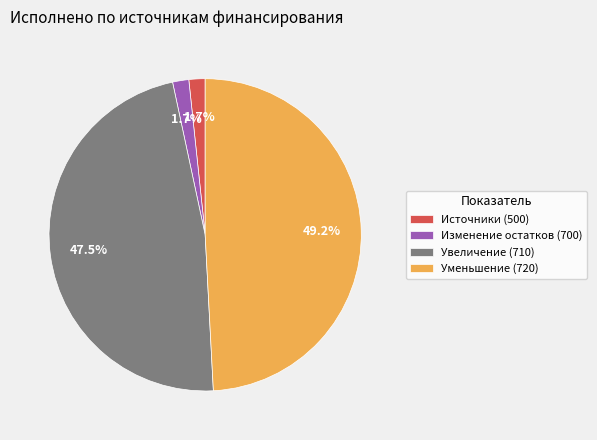

How much of the chart is everything except Уменьшение (720)?

50.8%